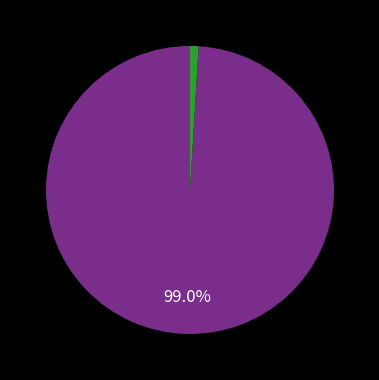

Is there any slice that represents more than half of the pie?

Yes